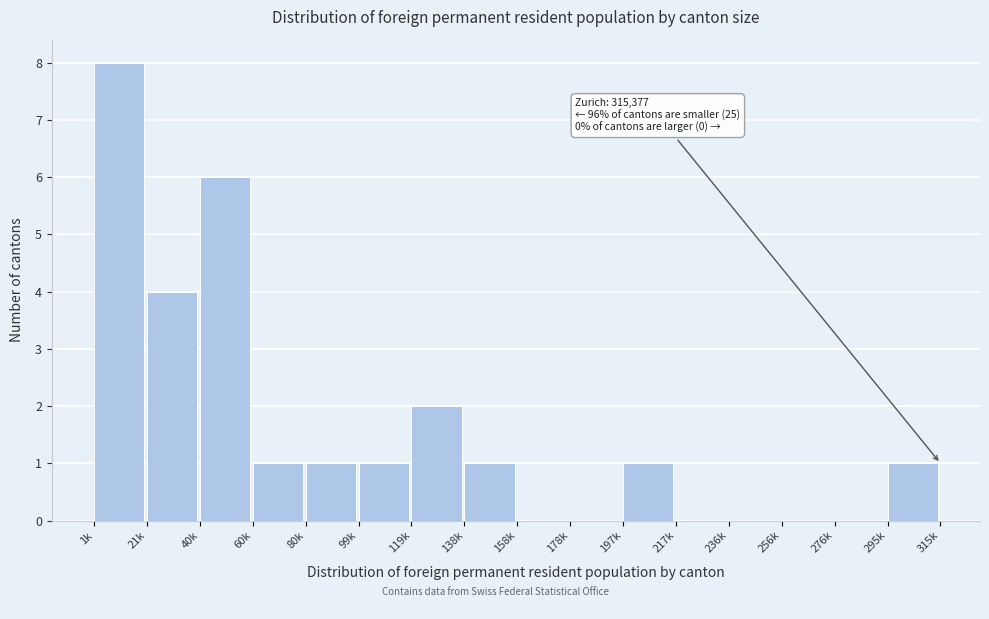

Reading left to right, extract all data points from this chart.

1k=8	21k=4	40k=6	60k=1	80k=1	99k=1	119k=2	138k=1	158k=0	178k=0	197k=1	217k=0	236k=0	256k=0	276k=0	295k=1